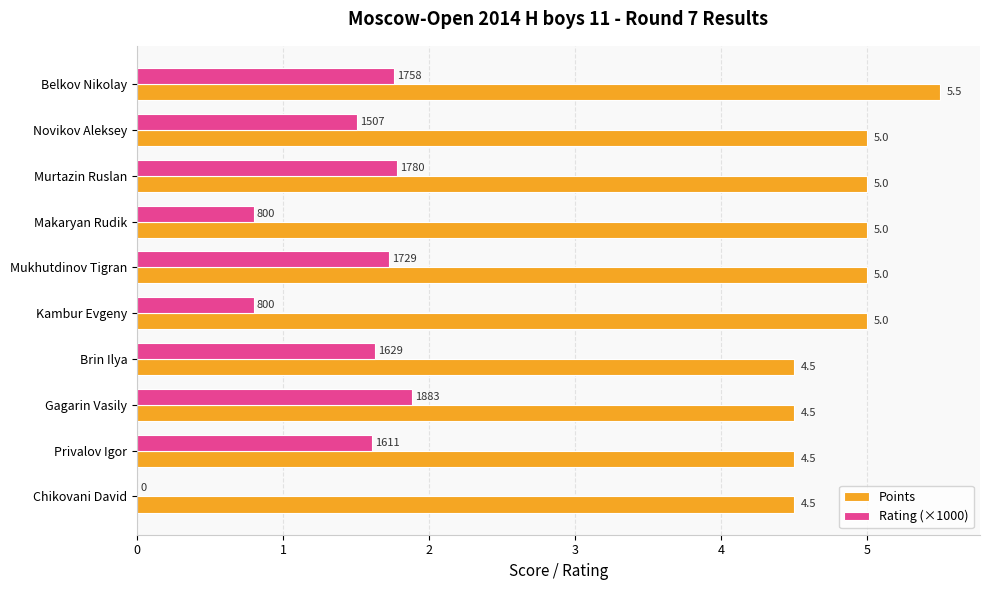

What is the sum of the Points values at Privalov Igor and Belkov Nikolay?

10.0